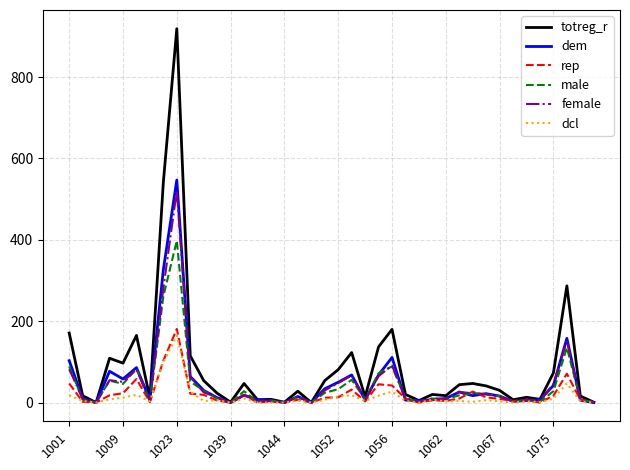

Which series has the largest range (max minus min)?

totreg_r